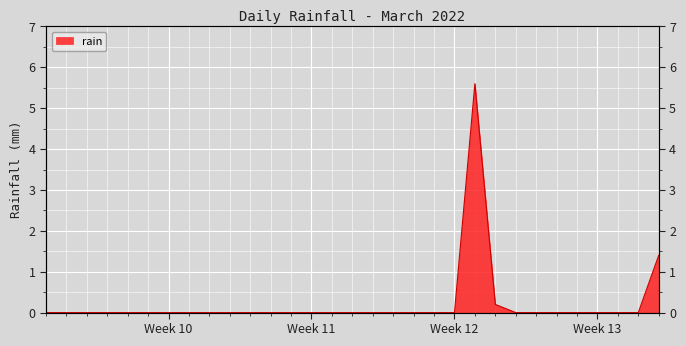

What is the difference between the maximum and minimum values?

5.6